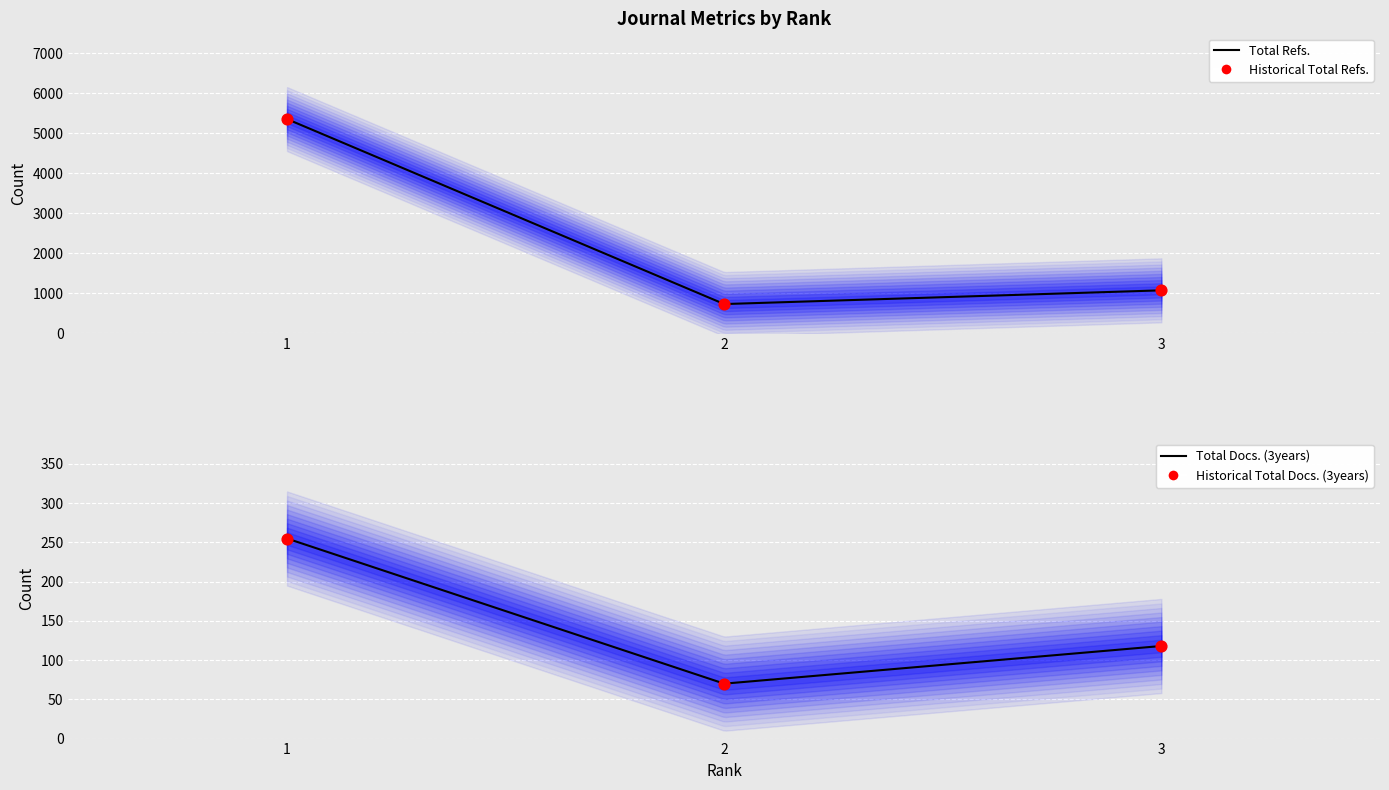

Is the value of H index at 2 greater than the value of Total Docs. (2014) at 3?

No